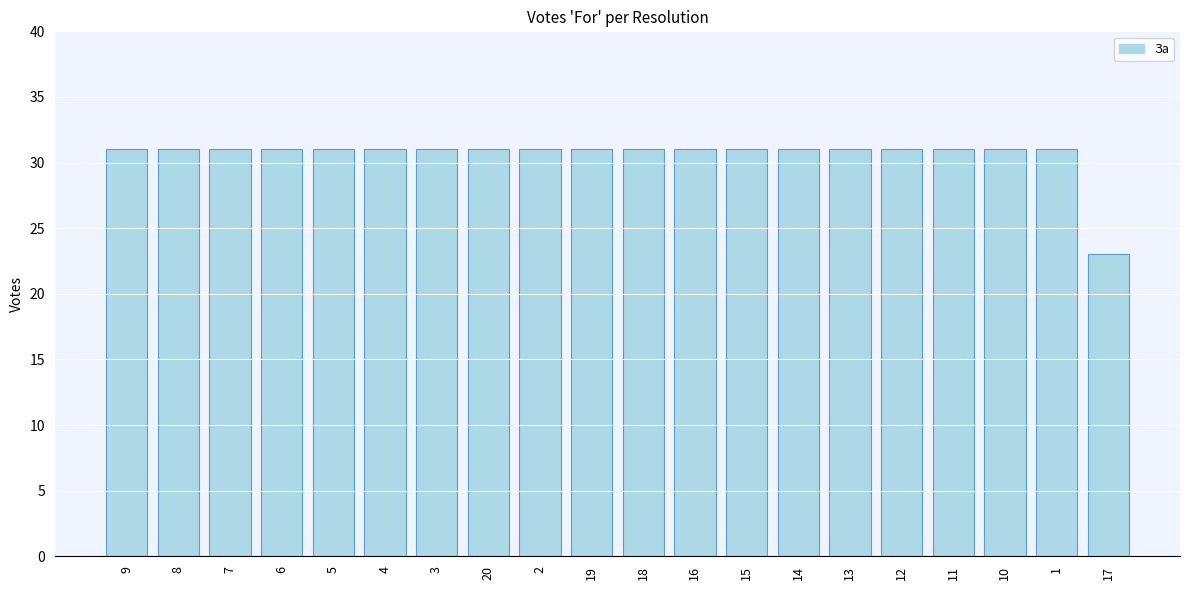

Are the bars horizontal?

No